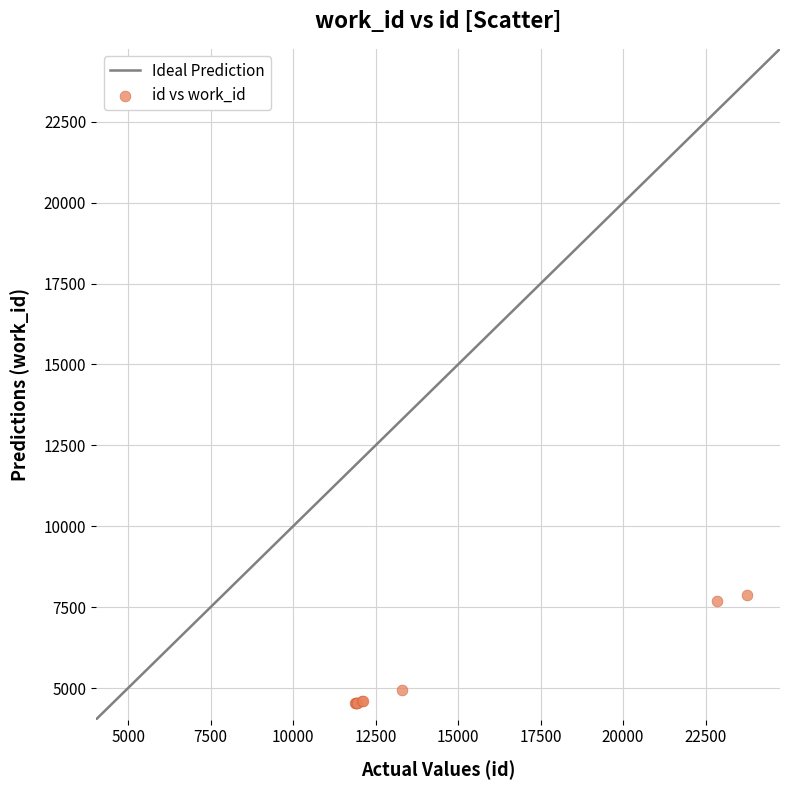

What Y value in the scatter plot is closest to 6193?

4933